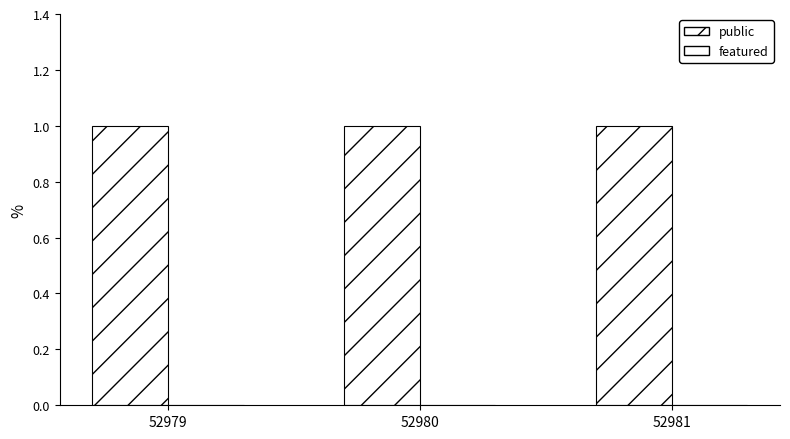

Reading left to right, transcribe all the data shown in this chart.

public: 1	1	1
featured: 0	0	0